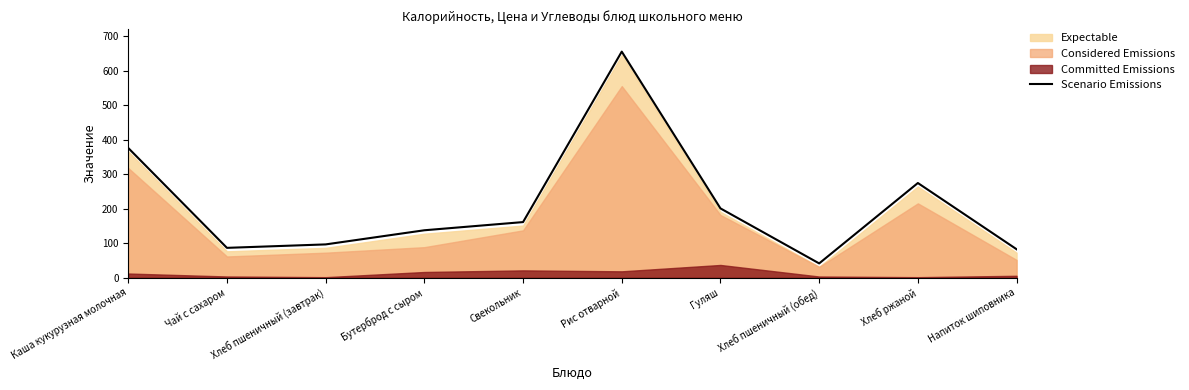

What is the sum of the values at Хлеб пшеничный (завтрак) and Рис отварной?

752.0